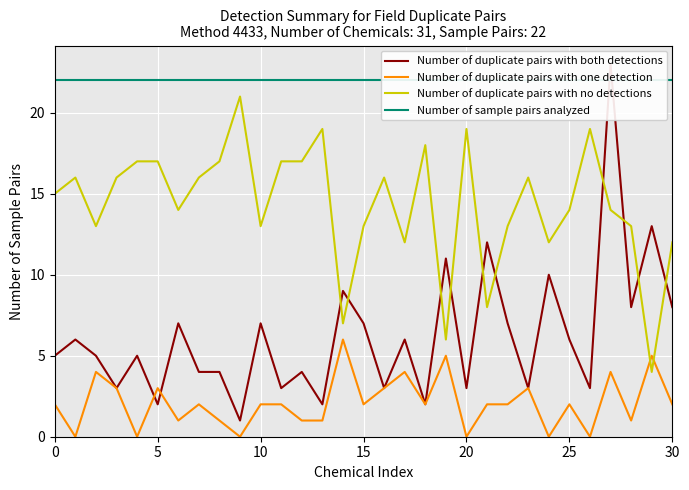

How many intersections are there between Number of duplicate pairs with both detections and Number of duplicate pairs with no detections?

10